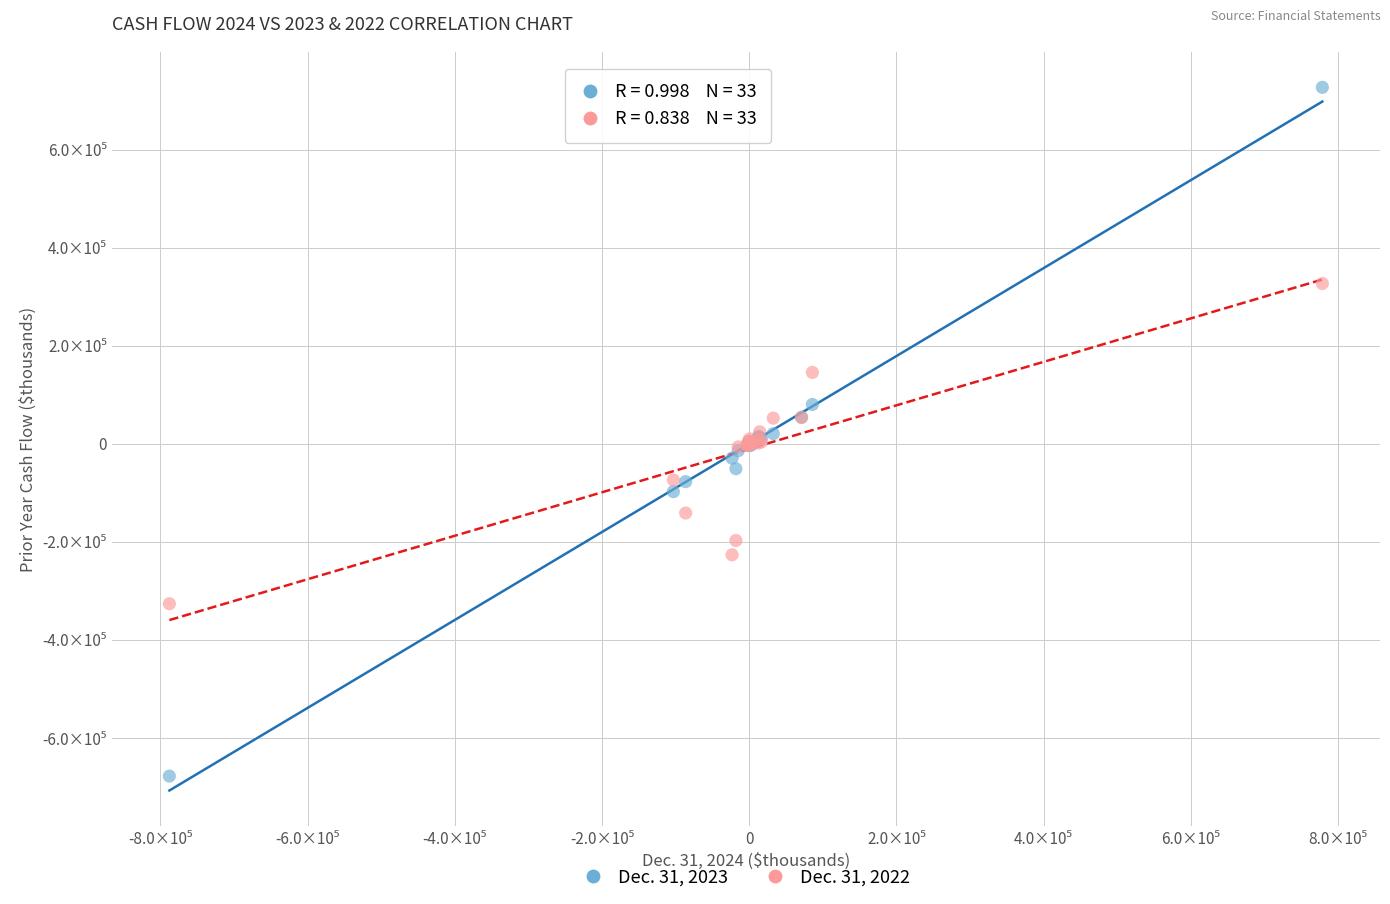

Which series has the widest spread of Y values?

Dec. 31, 2023